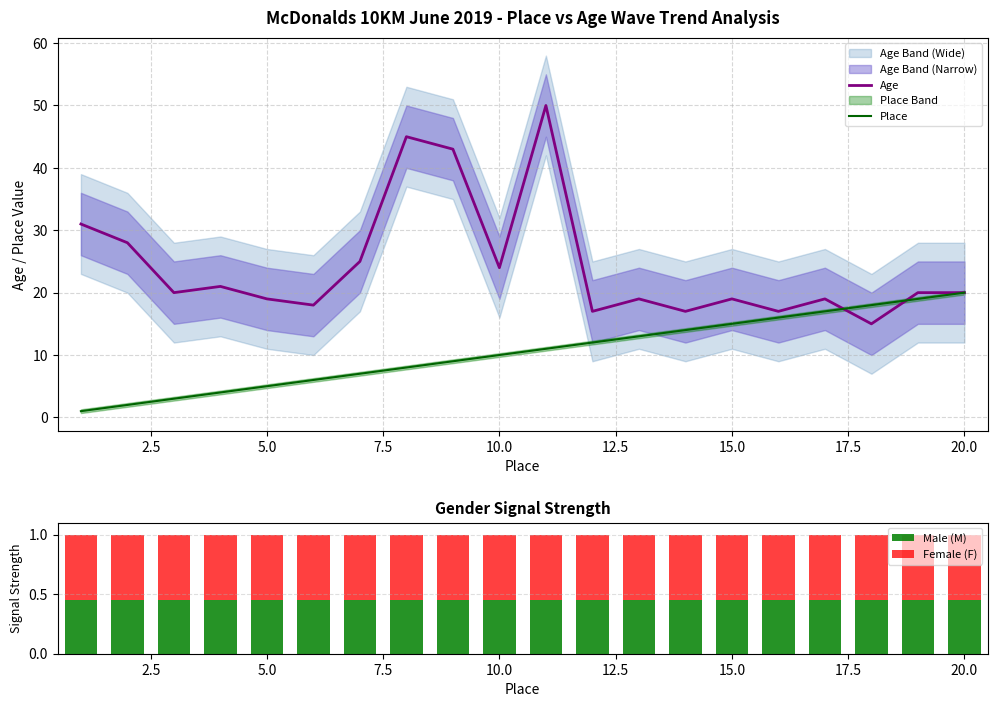

True or false: Age has a value of 11 at 10.0.

False